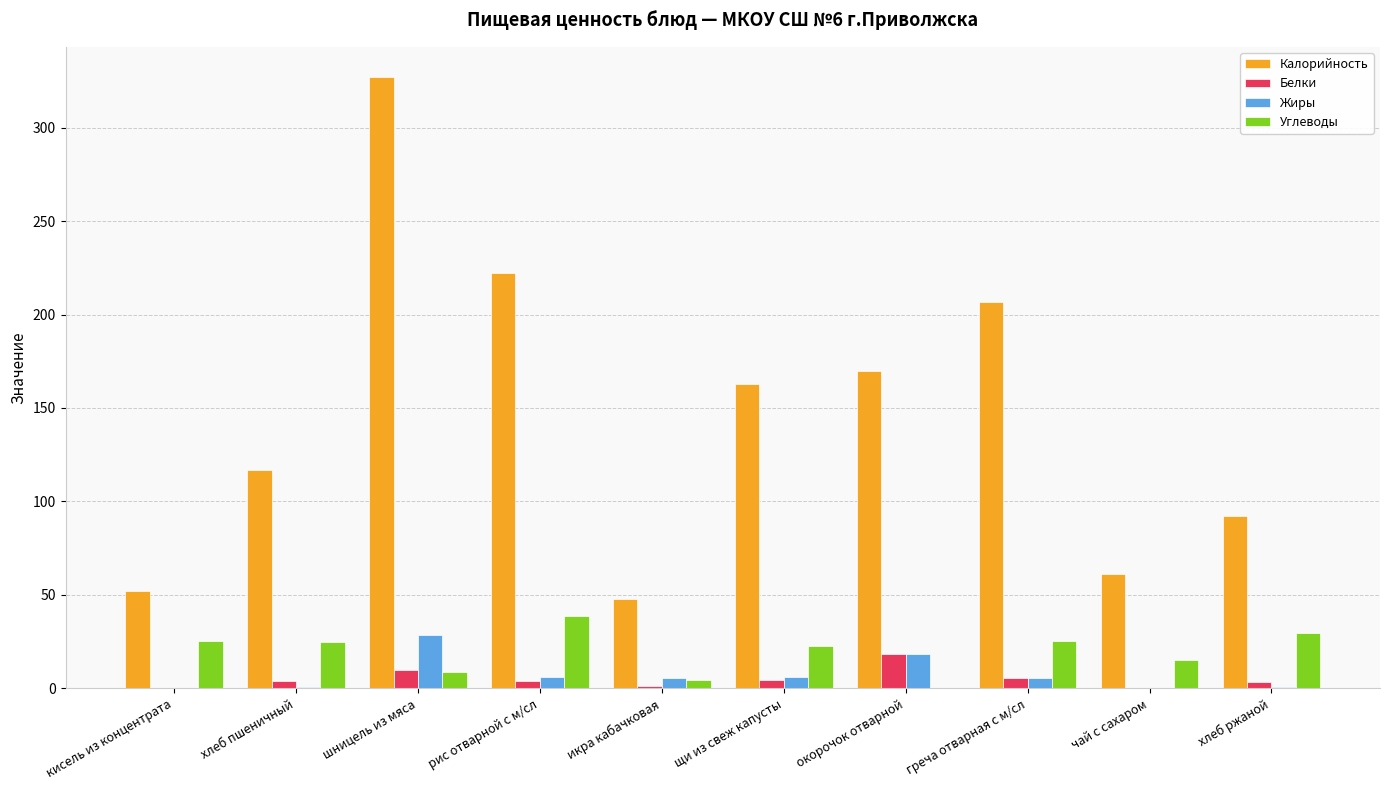

Which series has the largest total across all categories?

Калорийность